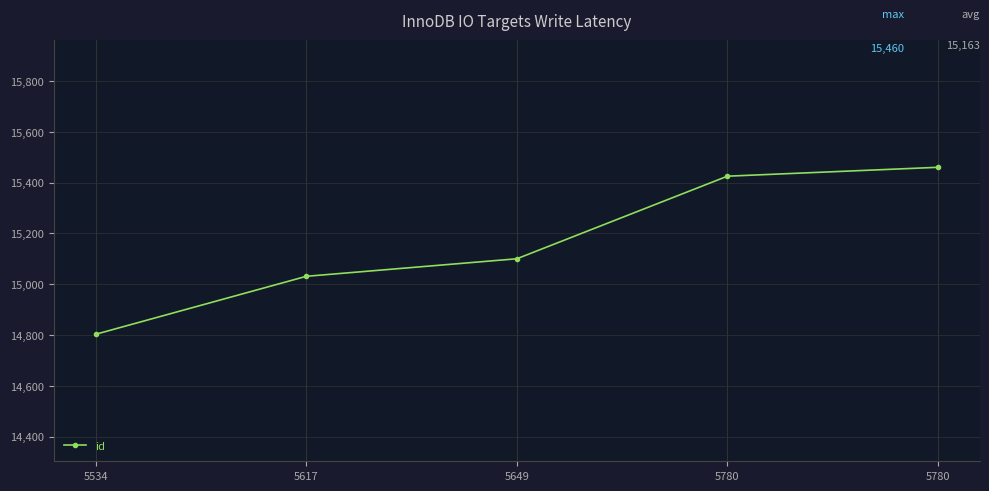

Where is the data nearest to the value 15131?

5649